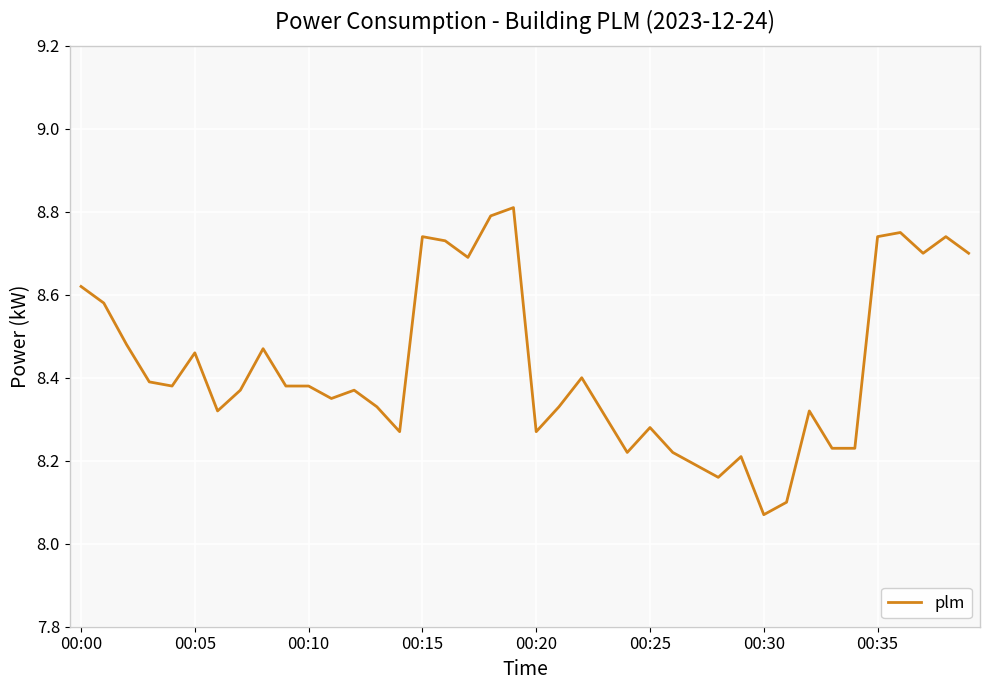

The value at 00:15 is 3.0. True or false?

False